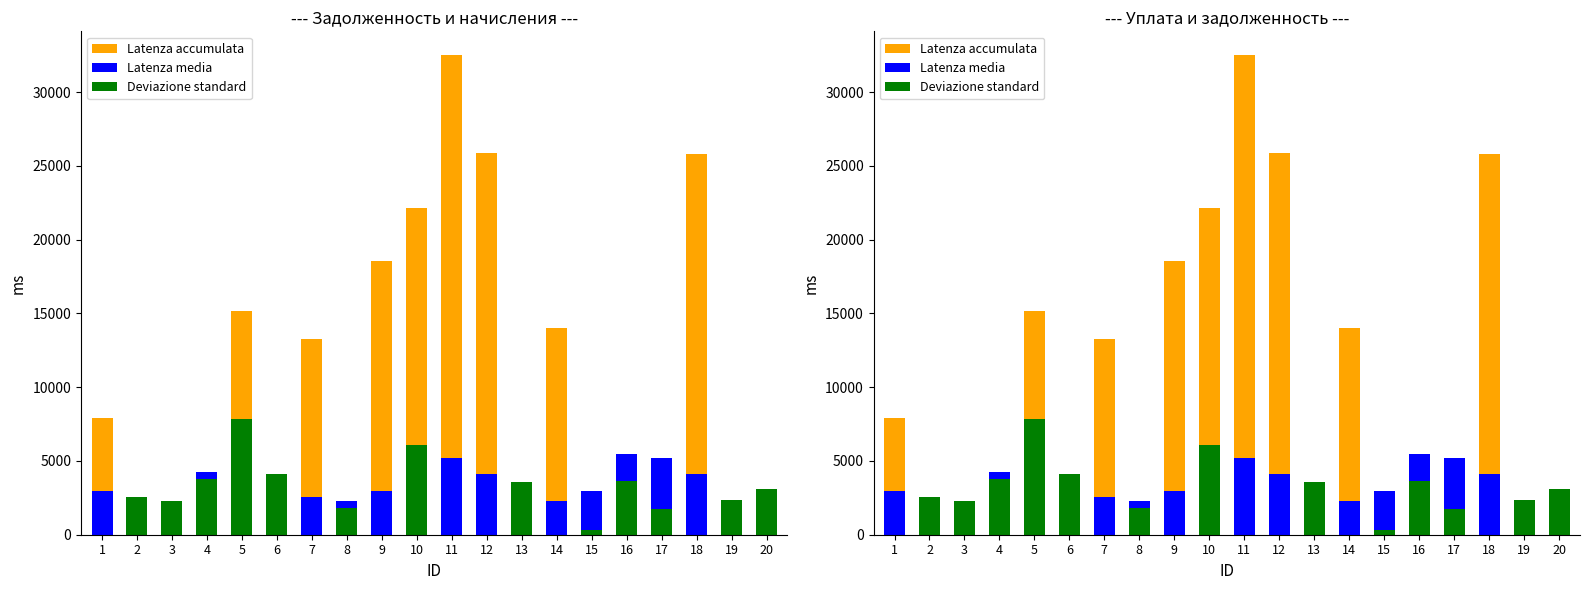

How many values in the Latenza media series are below 2971?

10